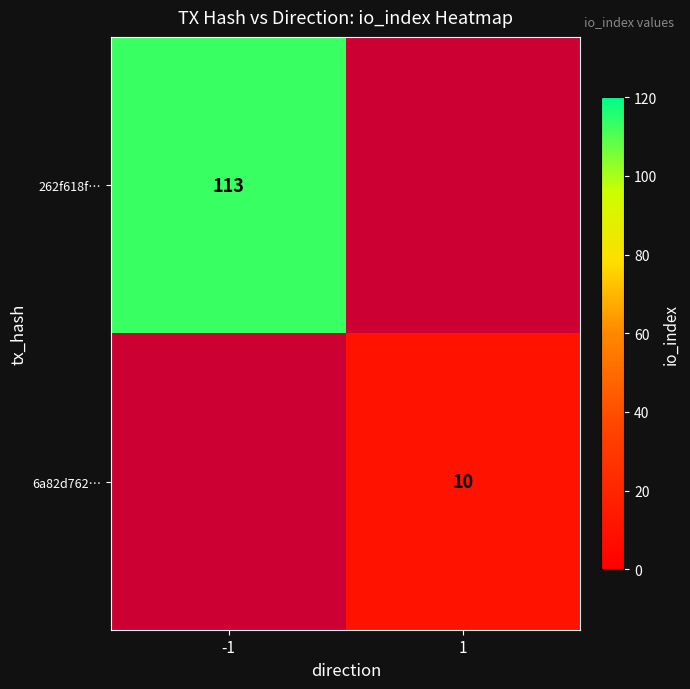

Is the value of 262f618f… at -1 greater than the value of 6a82d762… at 1?

Yes